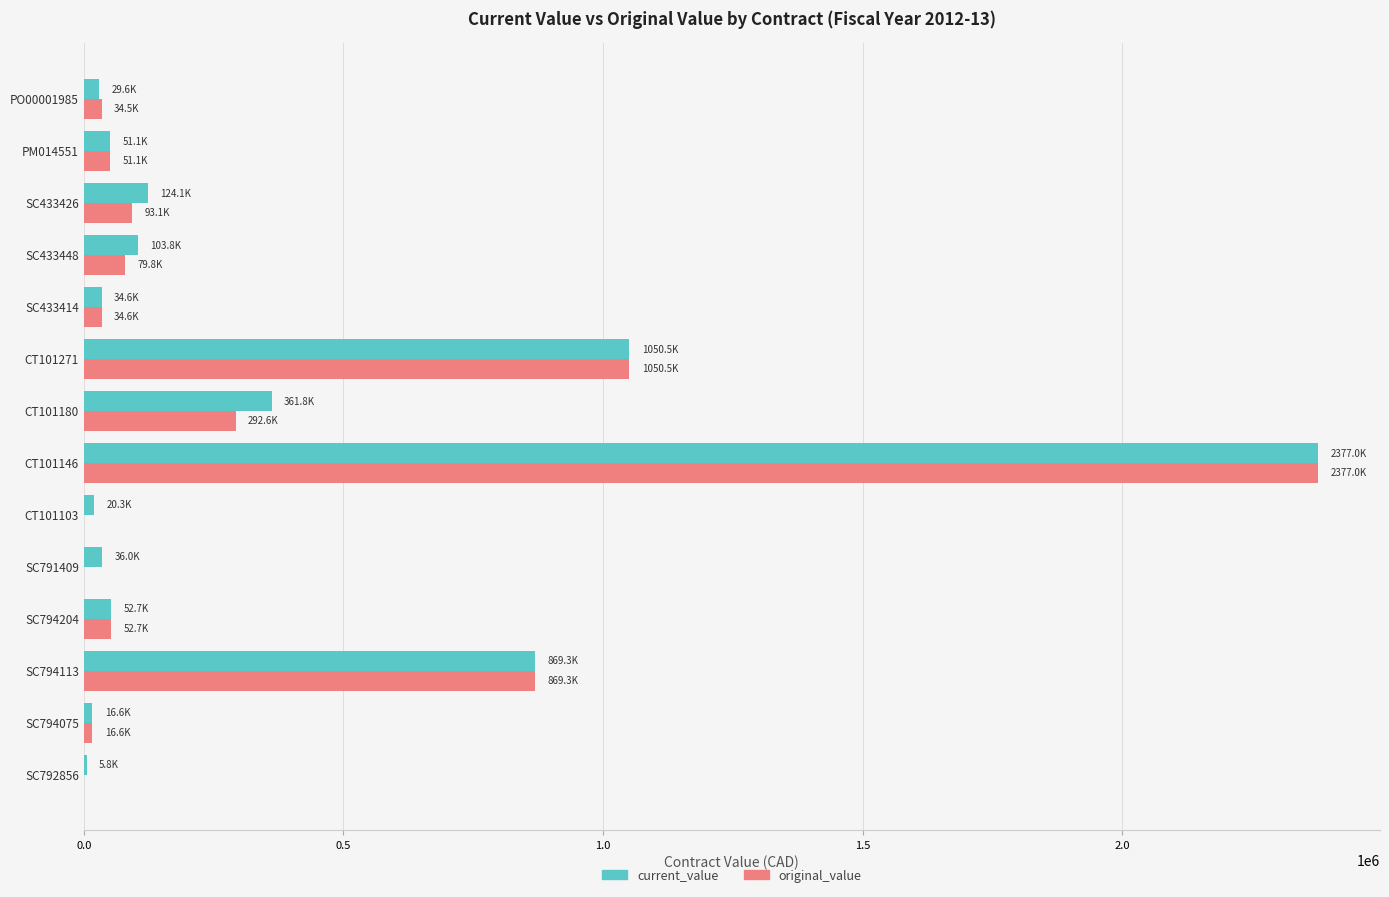

At which label is original_value closest to 1188514?

CT101271